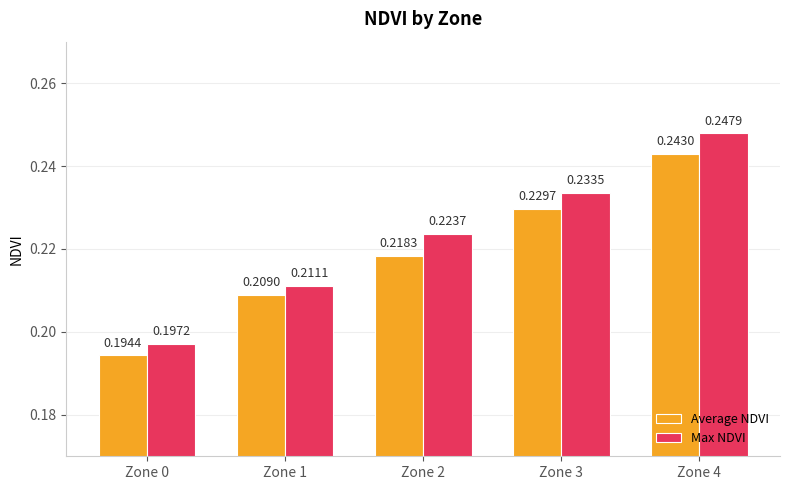

Which series has the largest range (max minus min)?

Max NDVI